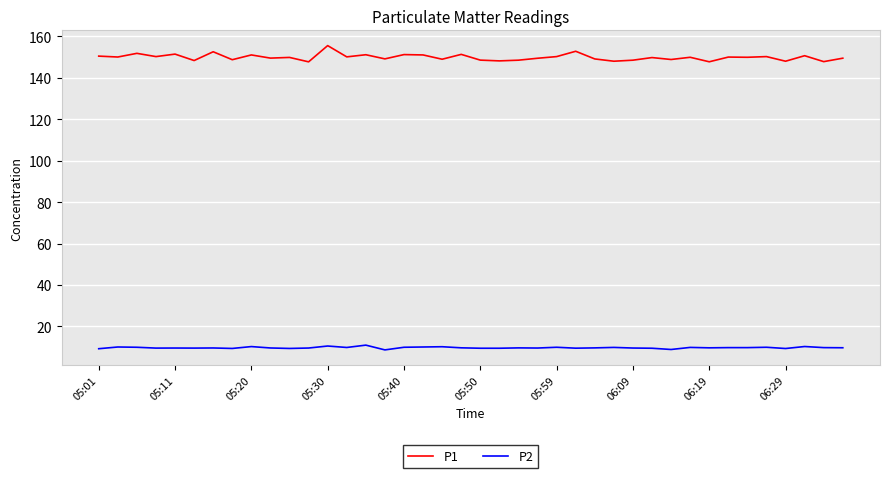

Rank the series by their maximum value, from highest to lowest.

P1, P2